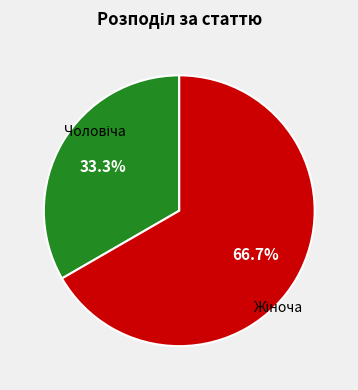

Is there a majority slice in this chart?

Yes